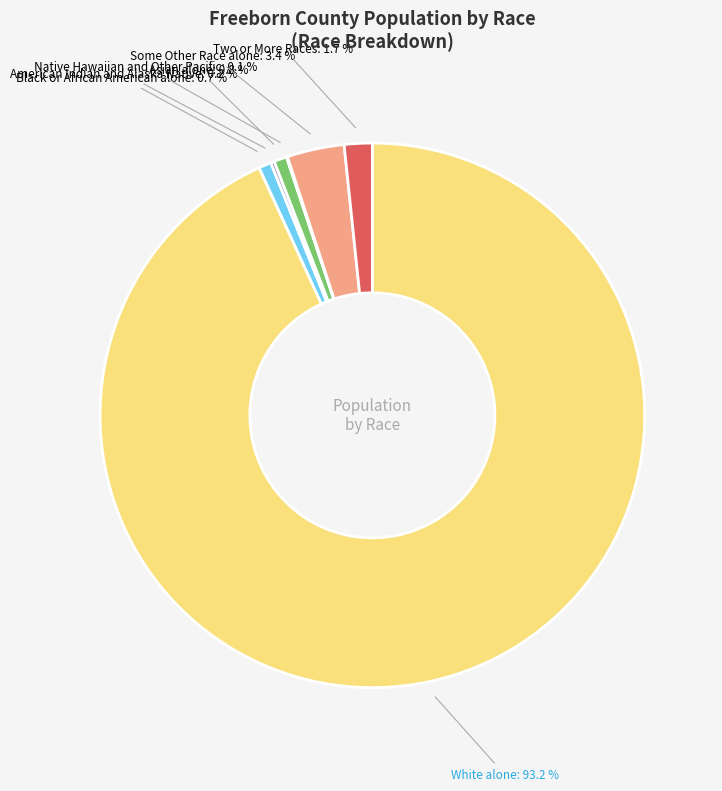

How many slices are in this pie chart?

7